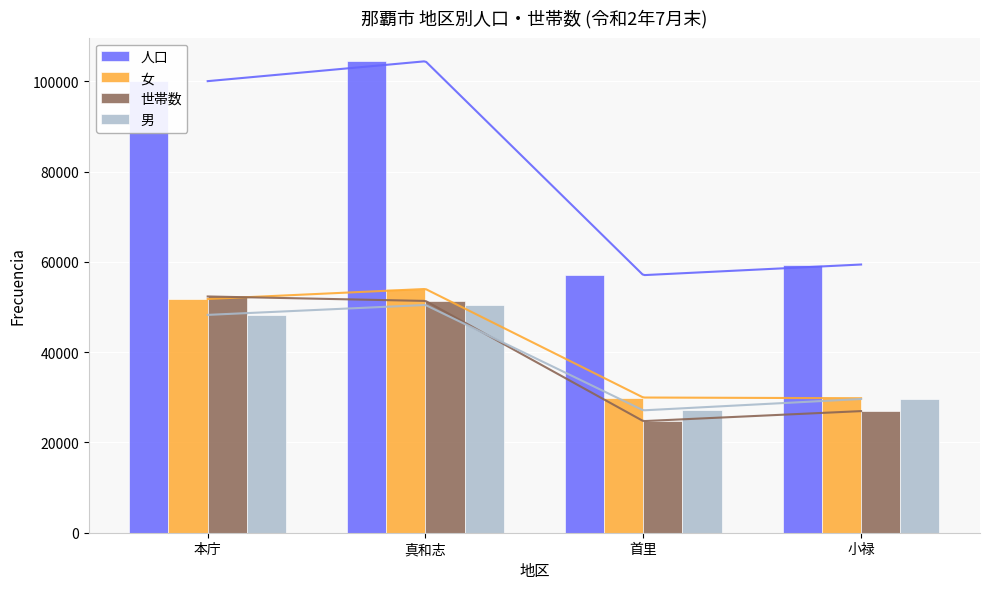

What is the sum of the 人口 values at 小禄 and 真和志?

163928